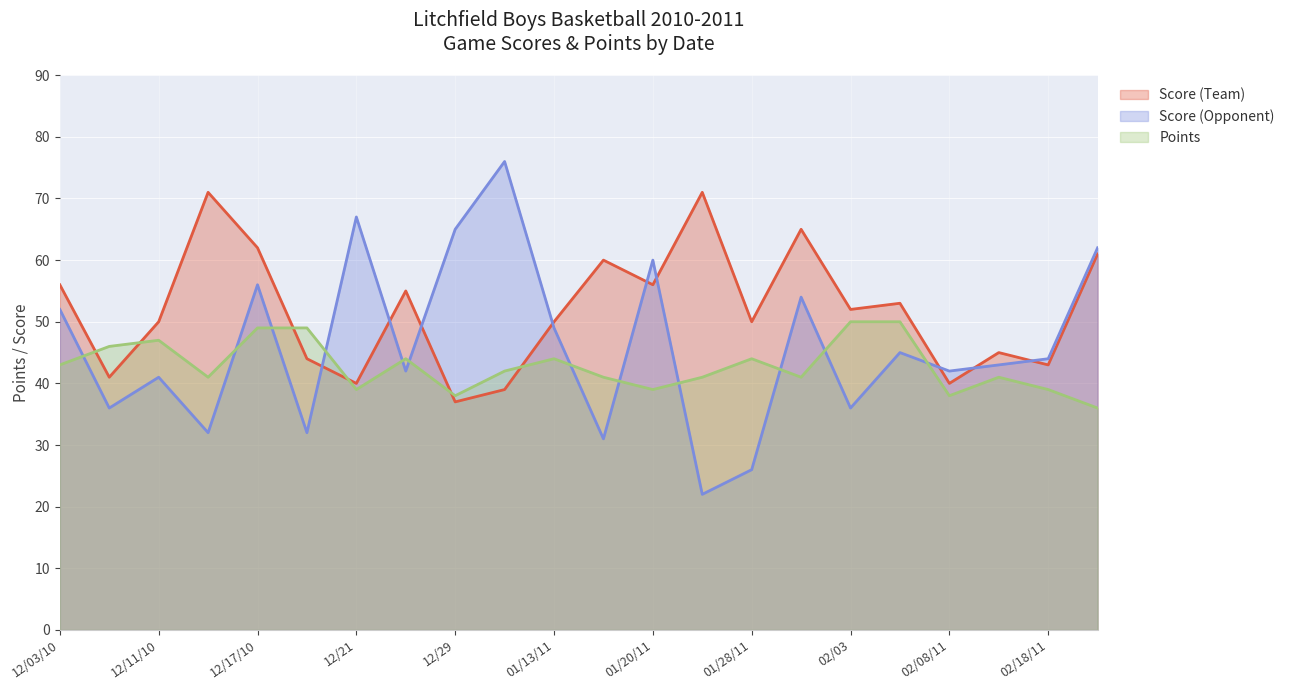

At which category does Score (Team) reach its first local peak?

12/14/10